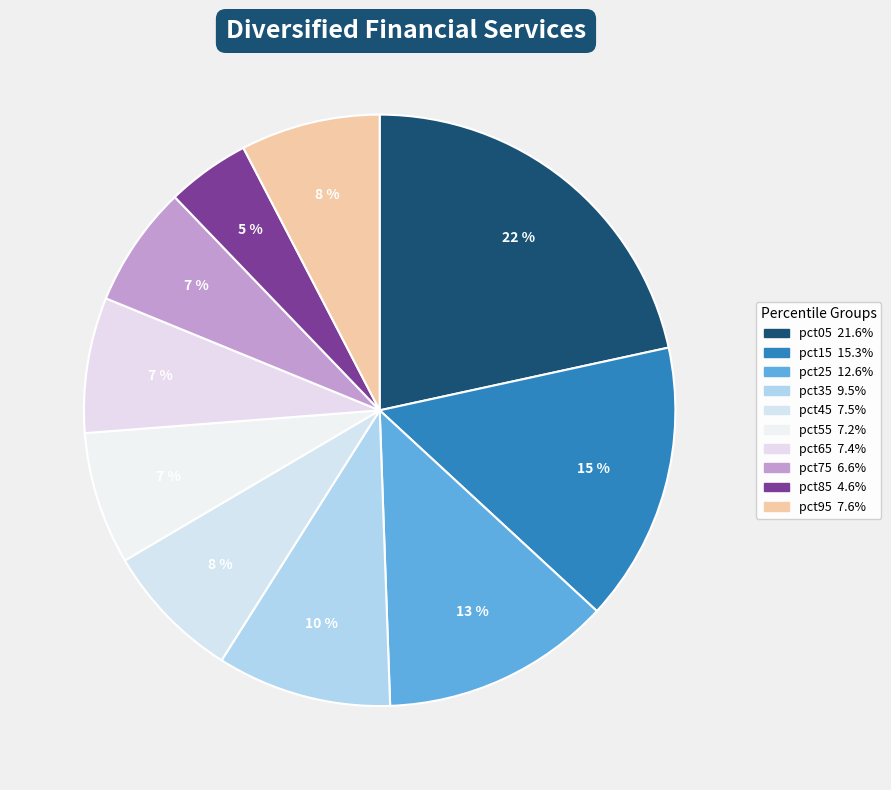

How many segments does this pie chart have?

10